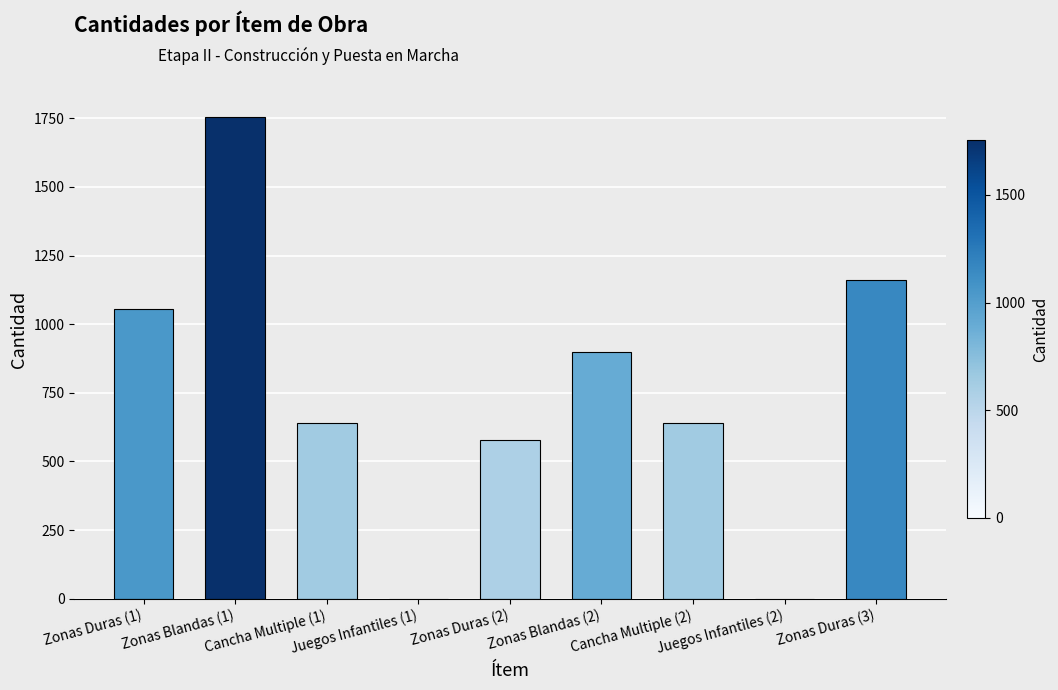

What is the approximate value at Zonas Blandas (2), to the nearest 50?

900